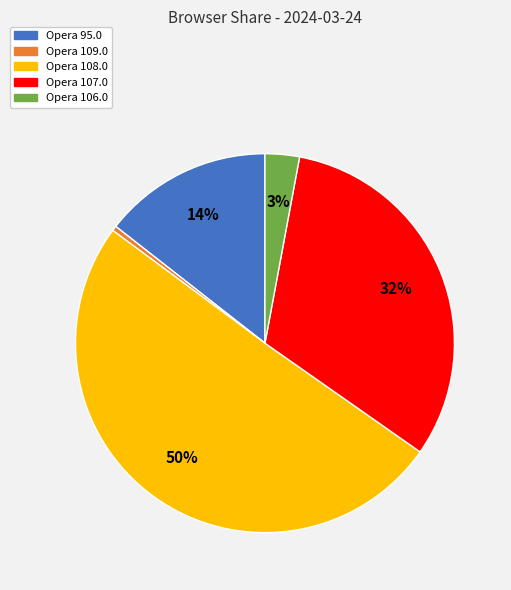

Does any single category account for the majority?

Yes